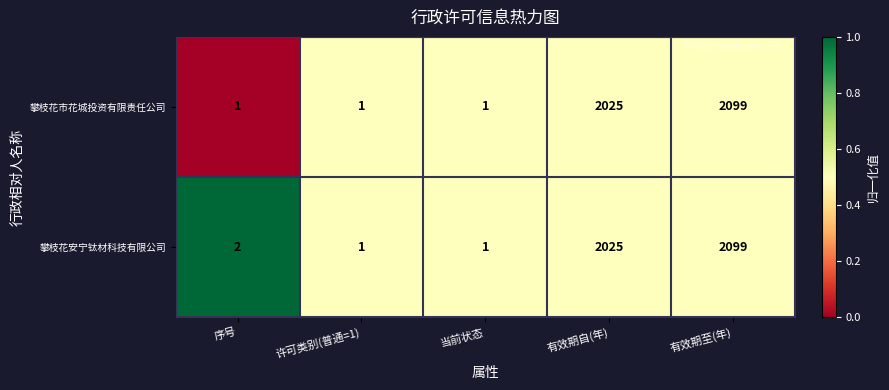

True or false: 攀枝花安宁钛材科技有限公司 has a value of 2099 at 有效期至(年).

True